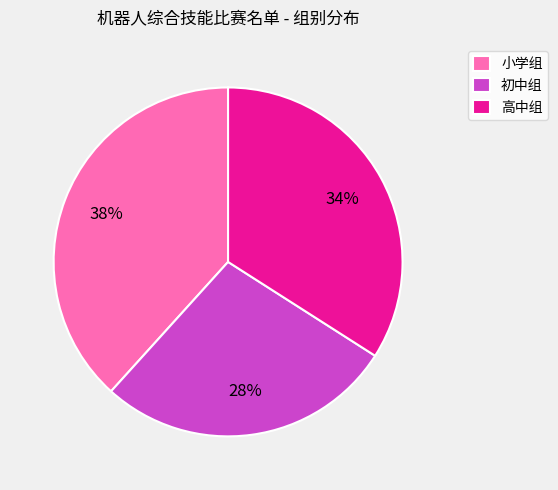

Which slice is the smallest?

初中组